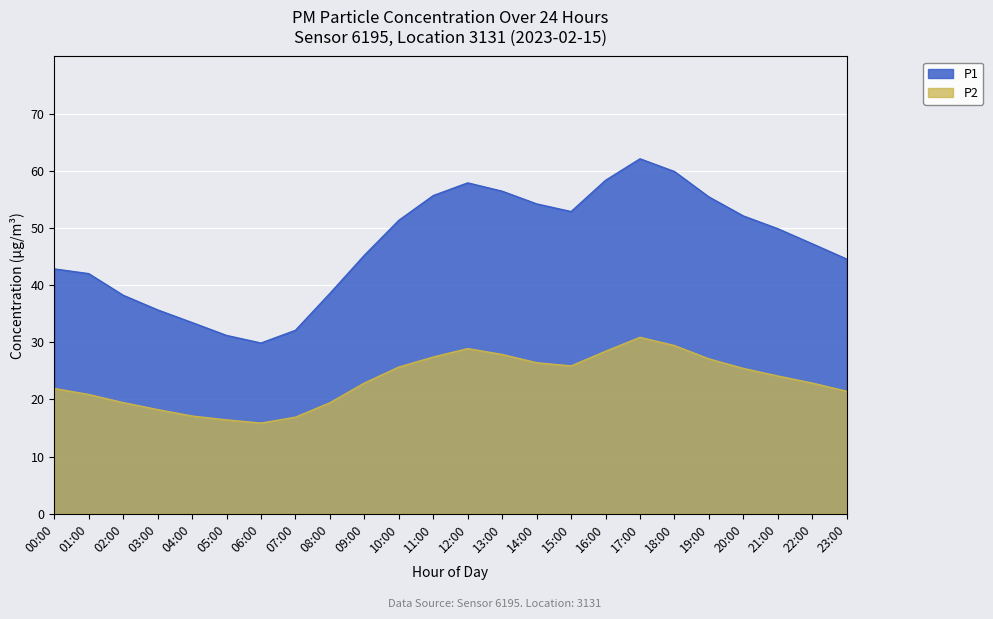

At which category is the sum across all series the highest?

17:00